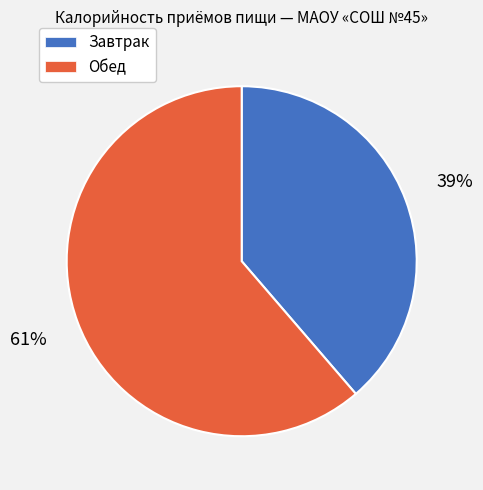

Rank the categories by value from highest to lowest.

Обед, Завтрак